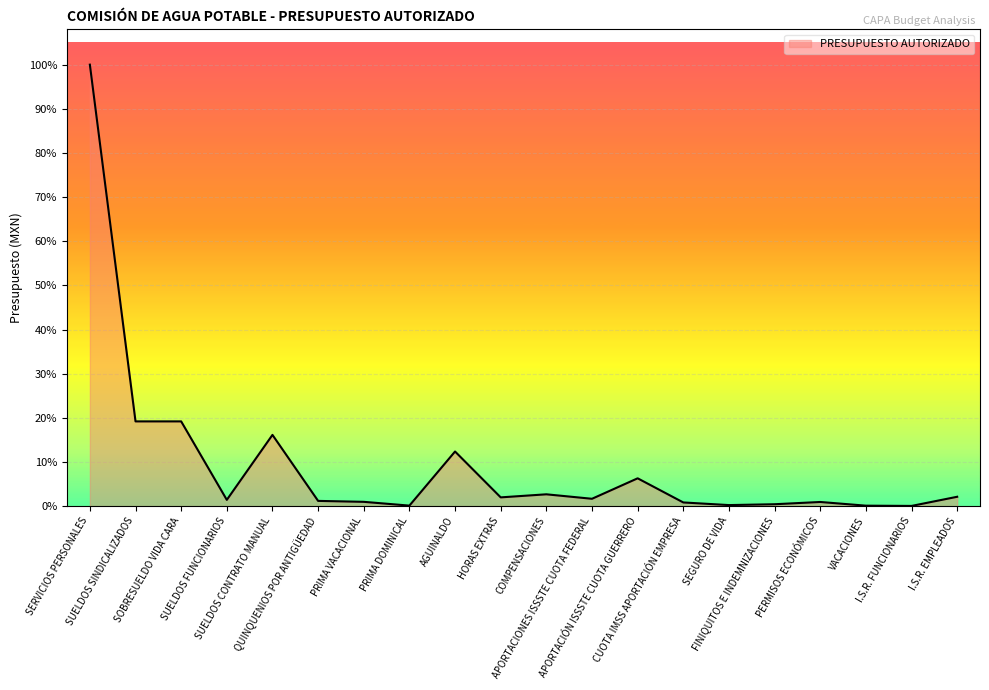

What is the sum of the values at PRIMA DOMINICAL and PERMISOS ECONÓMICOS?

4890227.7